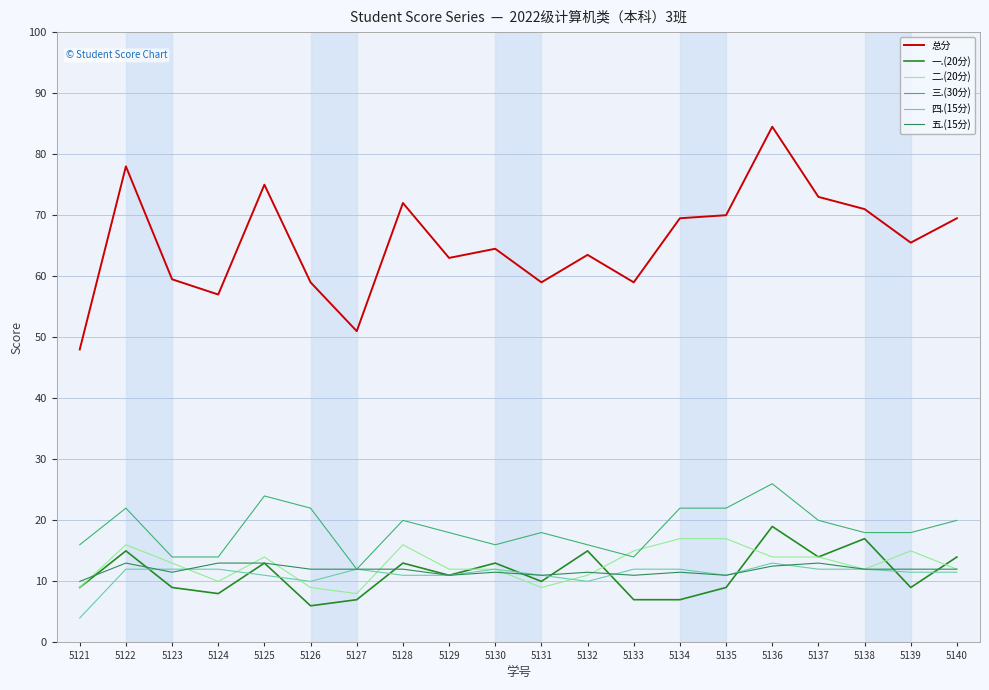

Which series has the largest total across all categories?

总分